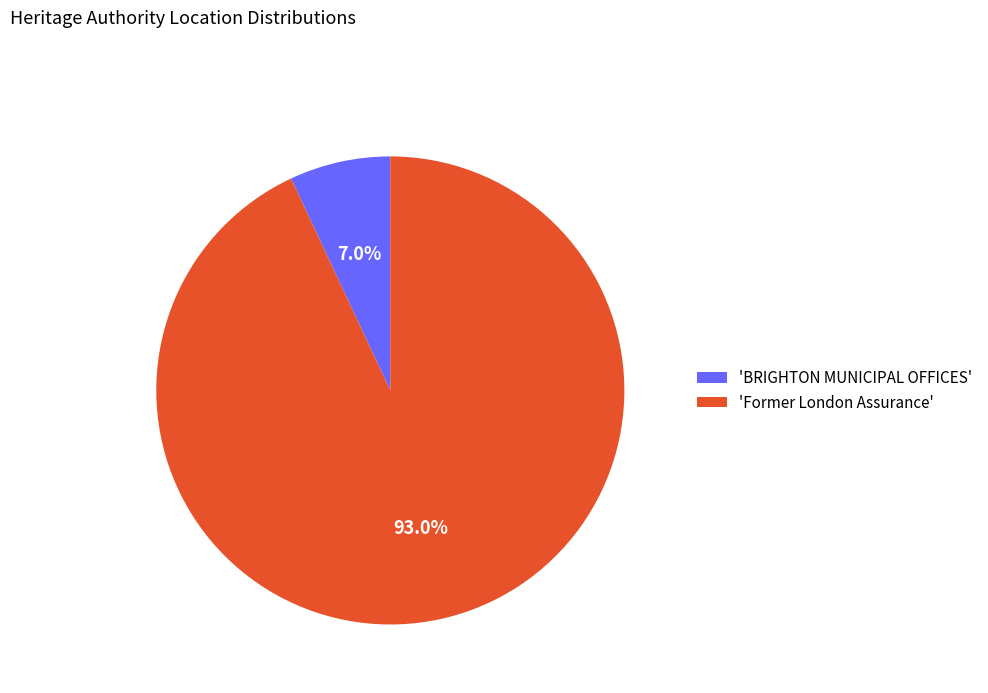

How many slices are in this pie chart?

2